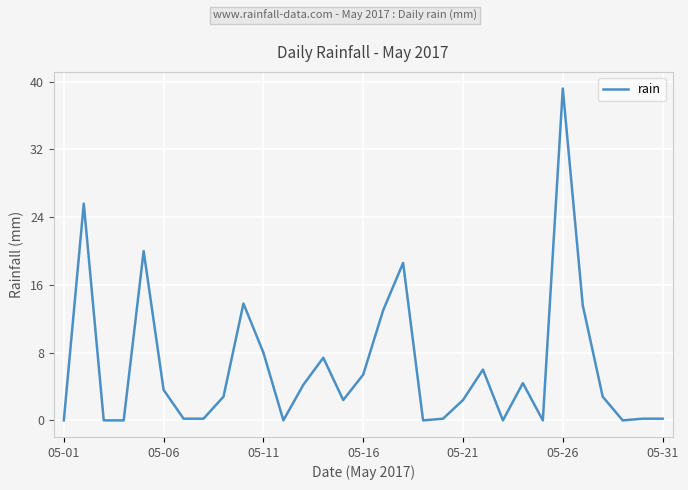

What is the maximum value shown in the chart?

39.2